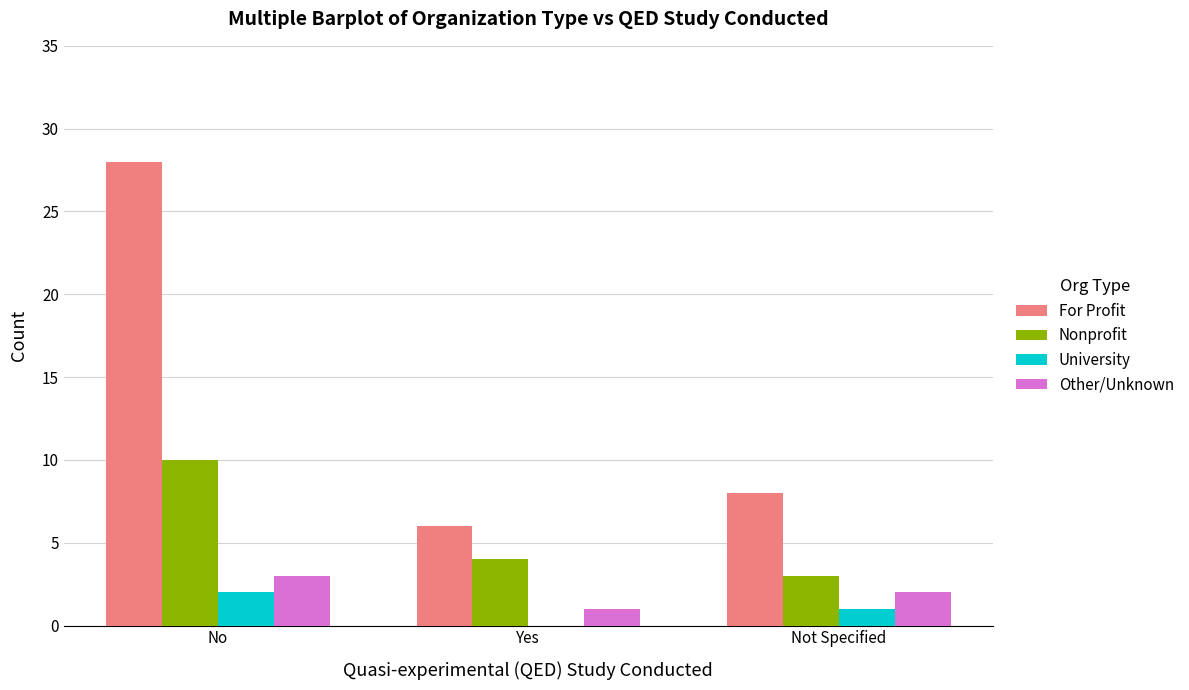

Which series has the widest spread of values?

For Profit